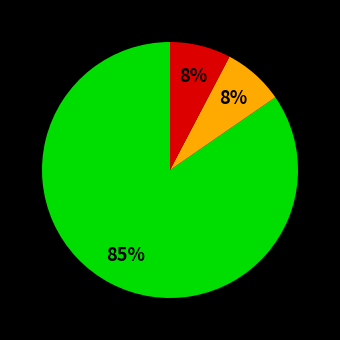

To the nearest percent, what is the average slice percentage?

33%